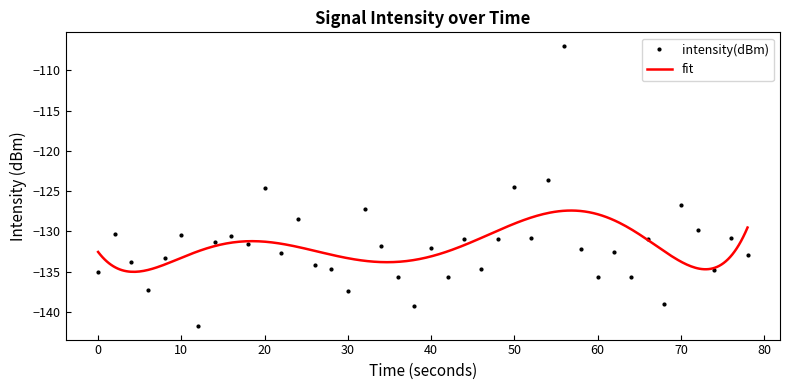

True or false: intensity(dBm) has a value of -61.5 at 60.

False